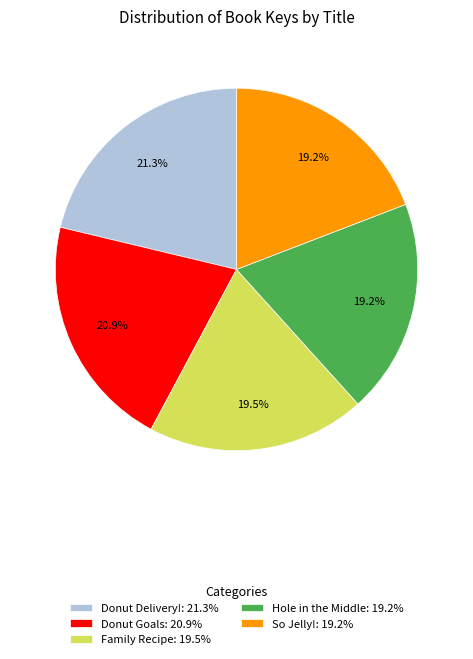

Approximately how many times larger is the value at Family Recipe: 19.5% compared to Donut Goals: 20.9%?

0.9